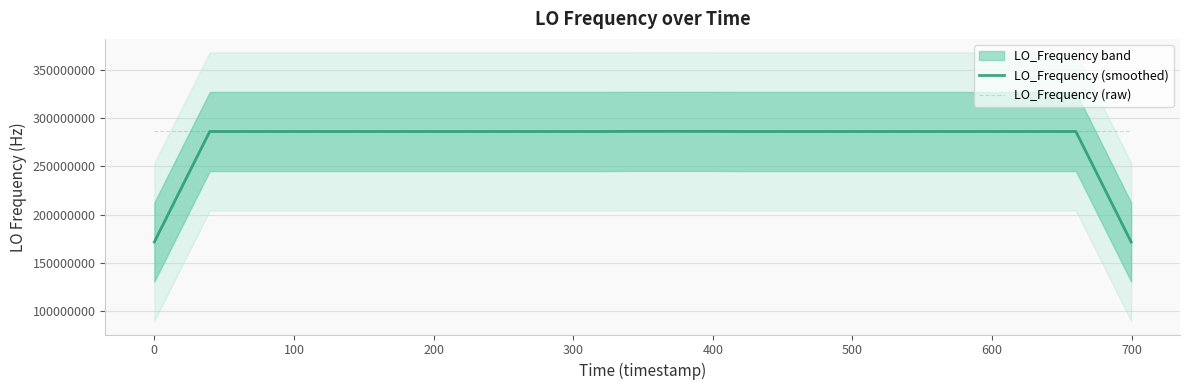

Does the chart have visible grid lines?

Yes